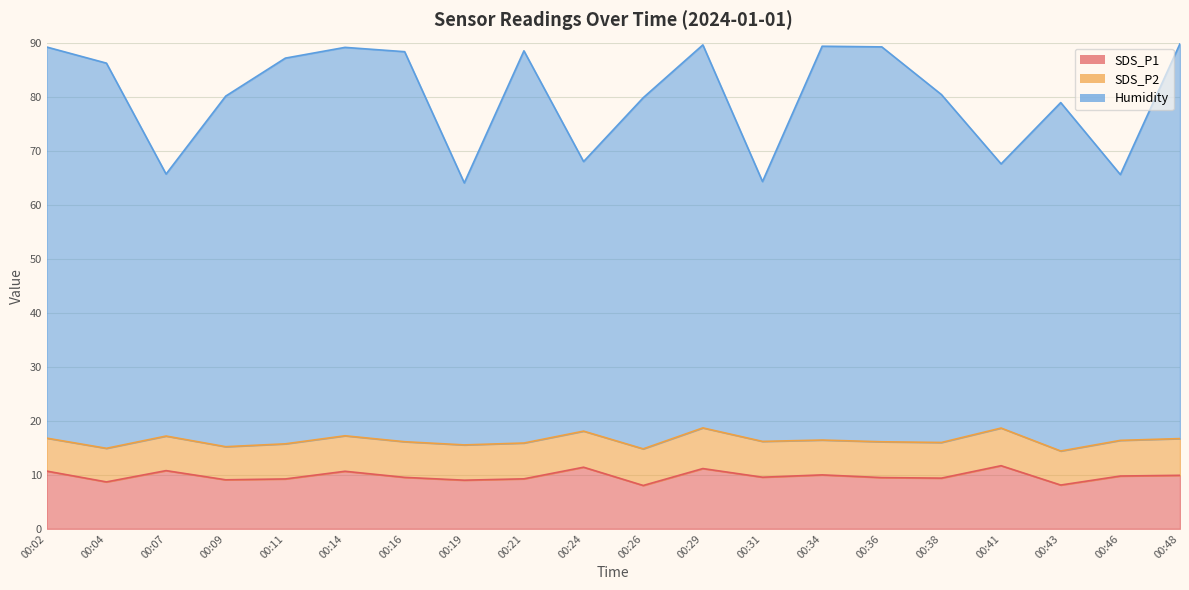

Which label corresponds to the largest value in the chart?

00:48